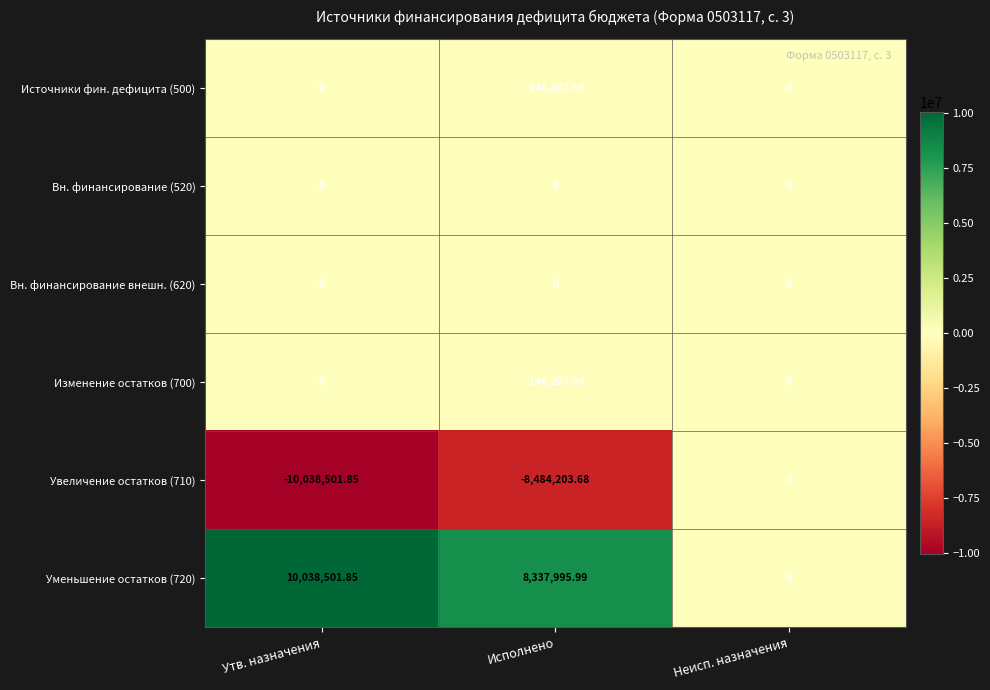

Rank the categories by Уменьшение остатков (720) value from lowest to highest.

Неисп. назначения, Исполнено, Утв. назначения